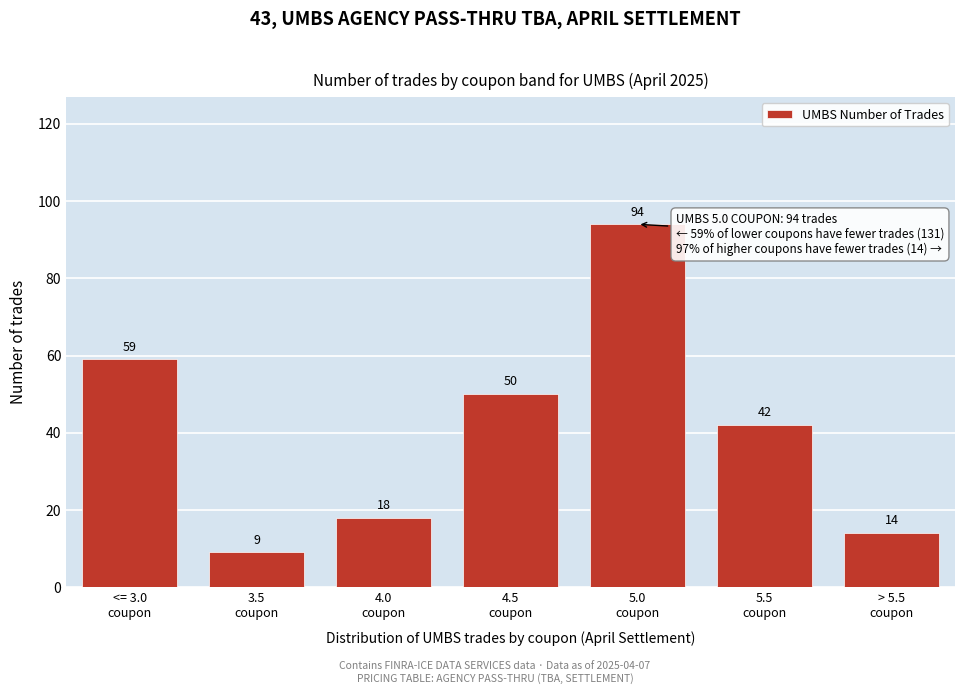

Reading left to right, list all the values displayed in this chart.

59	9	18	50	94	42	14